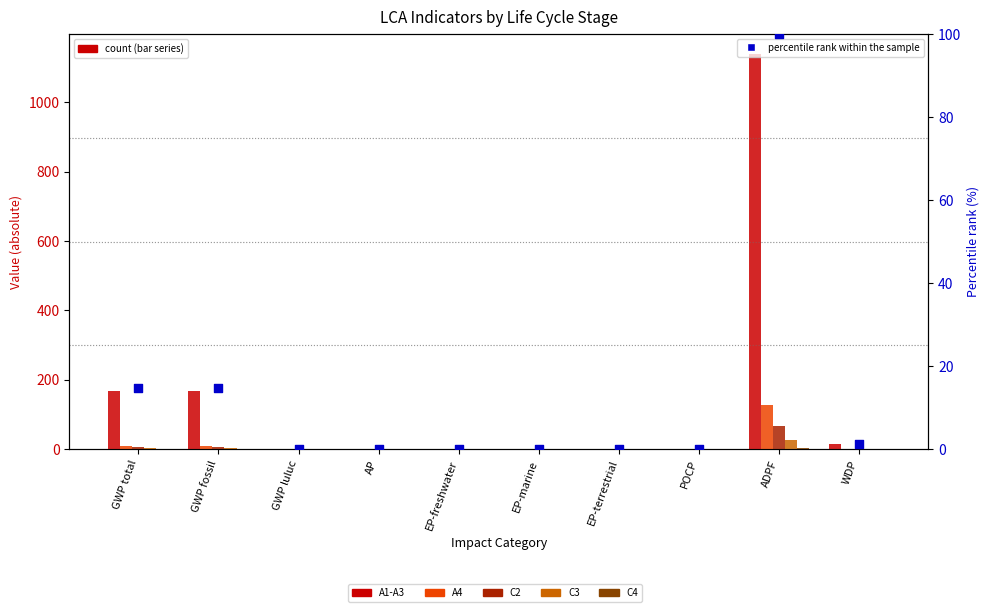

Which series has the largest total across all categories?

A1-A3